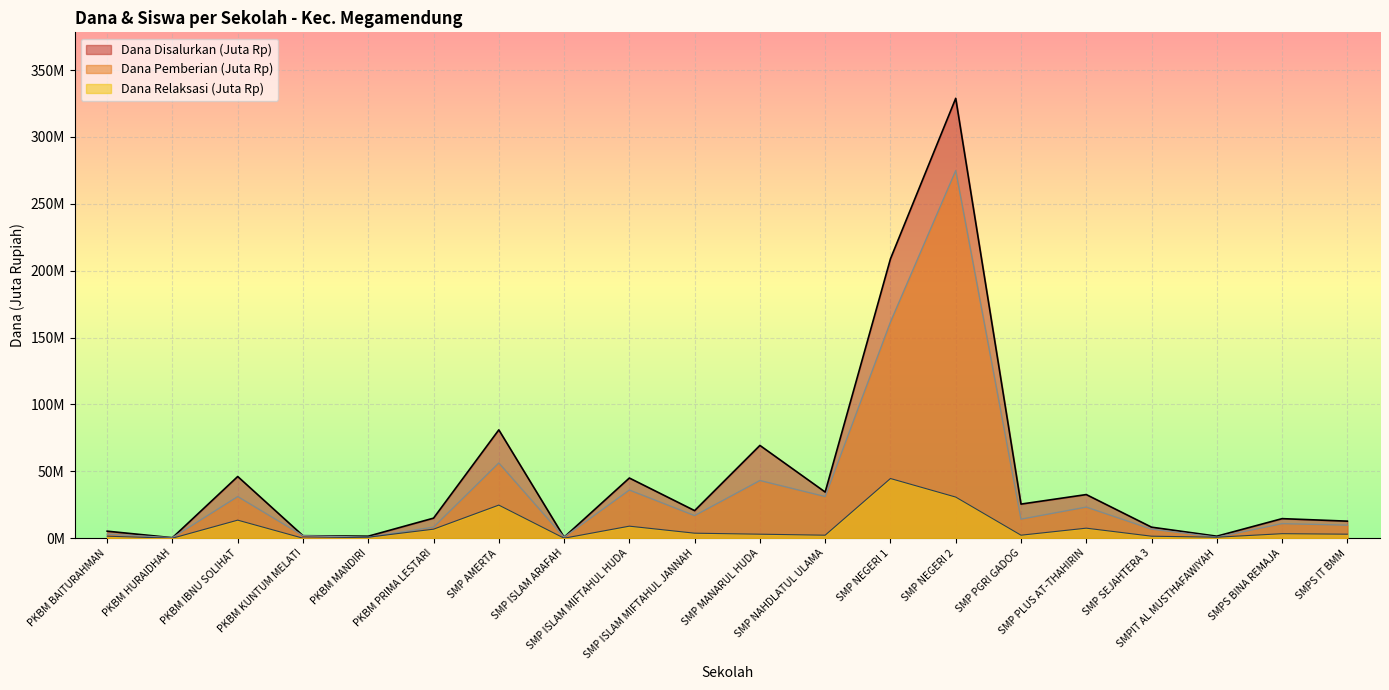

Rank the categories by Dana Disalurkan value from lowest to highest.

PKBM HURAIDHAH, SMP ISLAM ARAFAH, PKBM MANDIRI, SMPIT AL MUSTHAFAWIYAH, PKBM KUNTUM MELATI, PKBM BAITURAHMAN, SMP SEJAHTERA 3, SMPS IT BMM, SMPS BINA REMAJA, PKBM PRIMA LESTARI, SMP ISLAM MIFTAHUL JANNAH, SMP PGRI GADOG, SMP PLUS AT-THAHIRIN, SMP NAHDLATUL ULAMA, SMP ISLAM MIFTAHUL HUDA, PKBM IBNU SOLIHAT, SMP MANARUL HUDA, SMP AMERTA, SMP NEGERI 1, SMP NEGERI 2